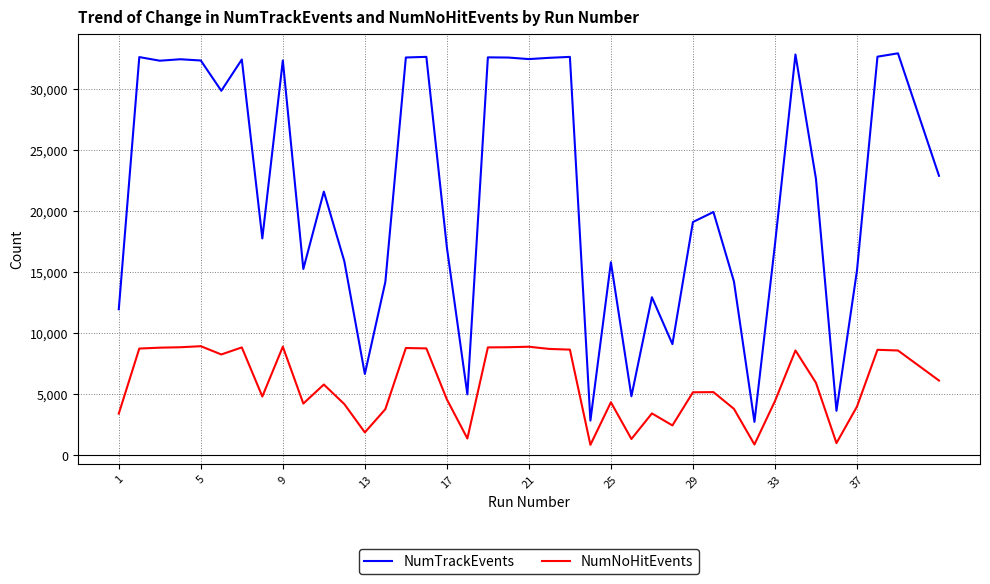

Which series has the widest spread of values?

NumTrackEvents